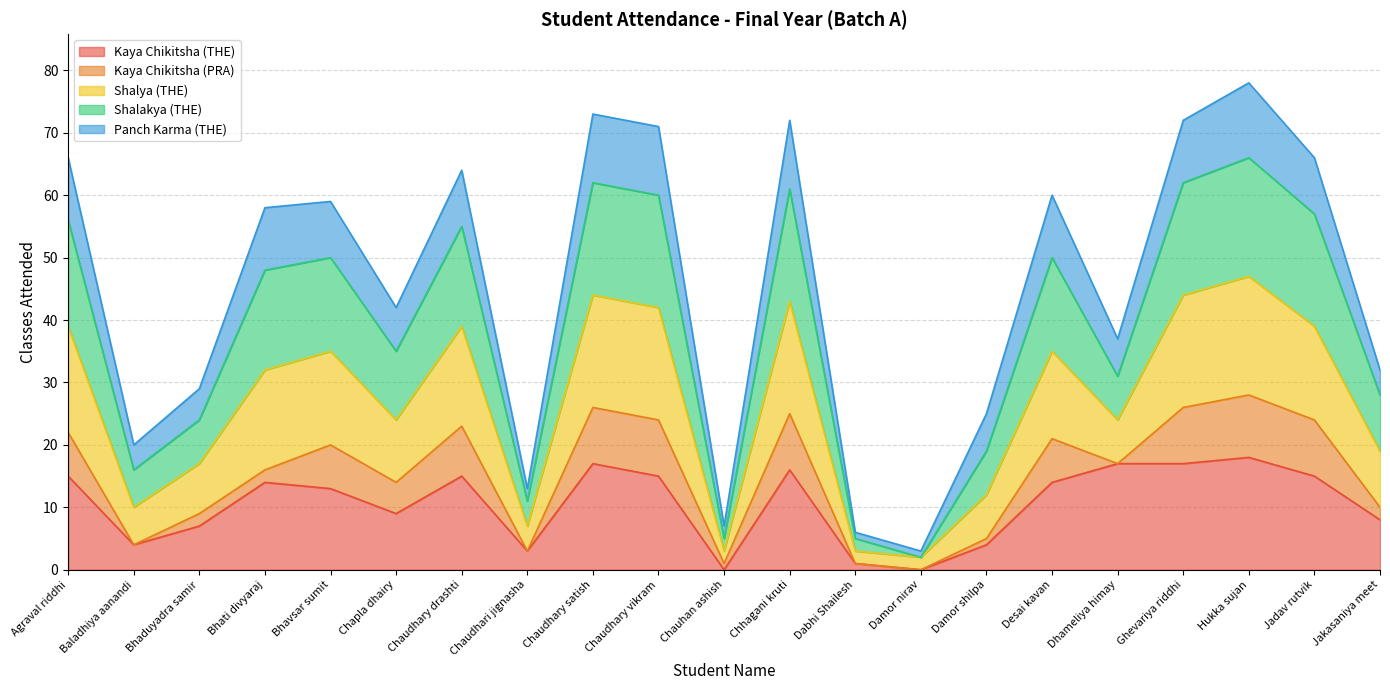

What are all the series names shown in the legend?

Kaya Chikitsha (THE), Kaya Chikitsha (PRA), Shalya (THE), Shalakya (THE), Panch Karma (THE)